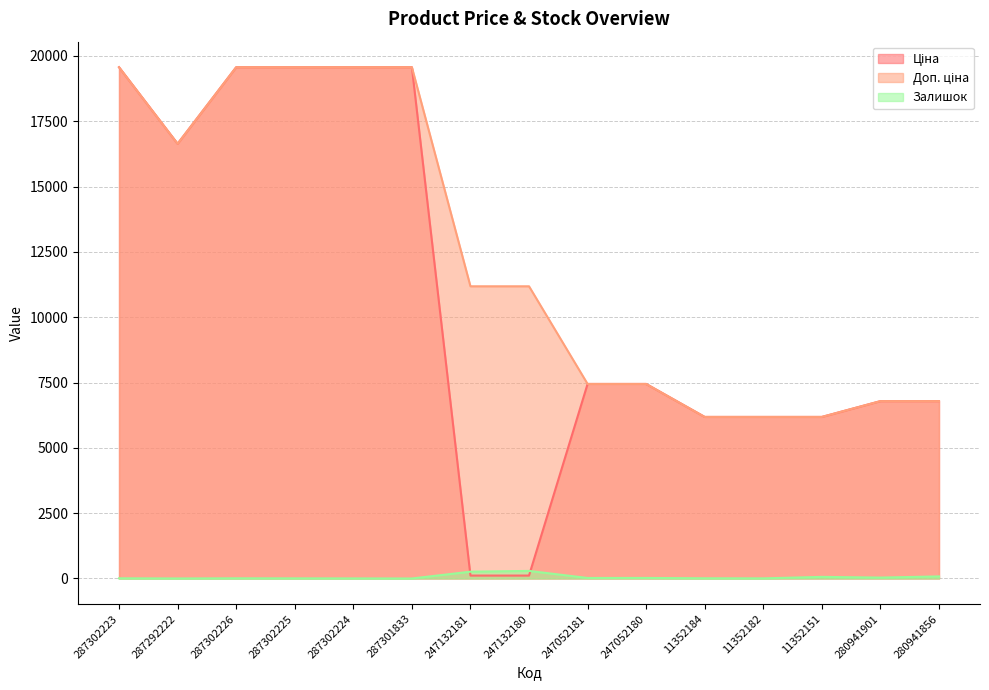

What is the difference between the highest and lowest values at 247132180?

11070.2